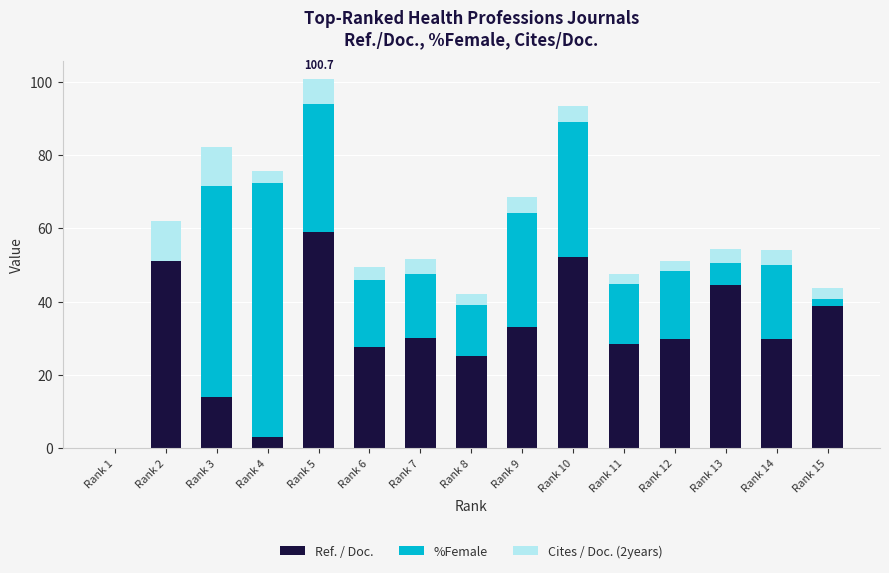

What is the sum of the Ref. / Doc. values at Rank 5 and Rank 14?

88.9